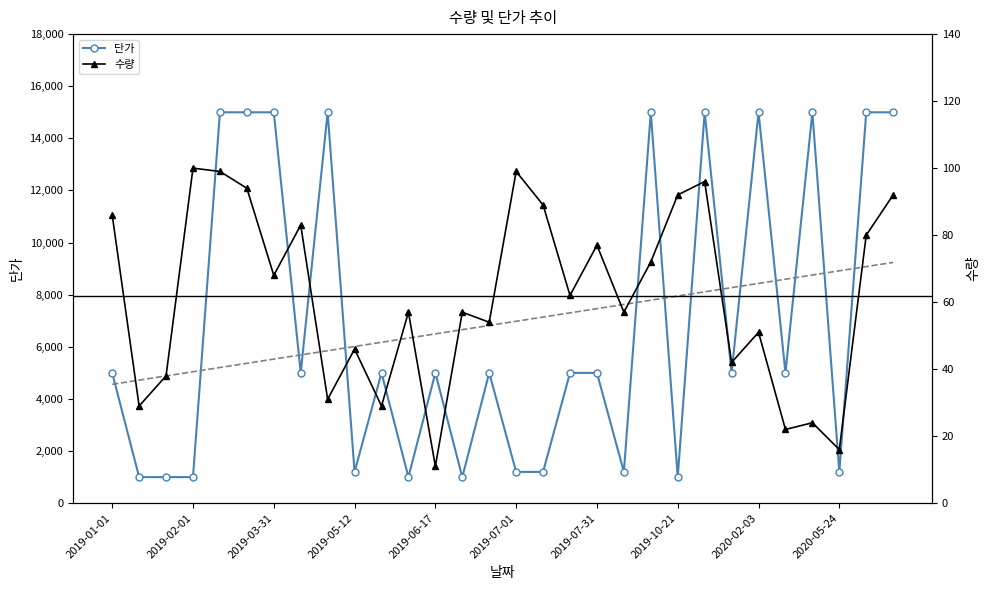

At which label is 단가 closest to 8000?

2019-01-01